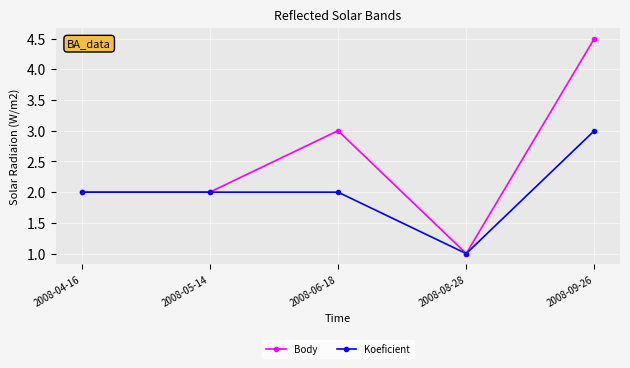

What is the minimum value for Body?

1.0